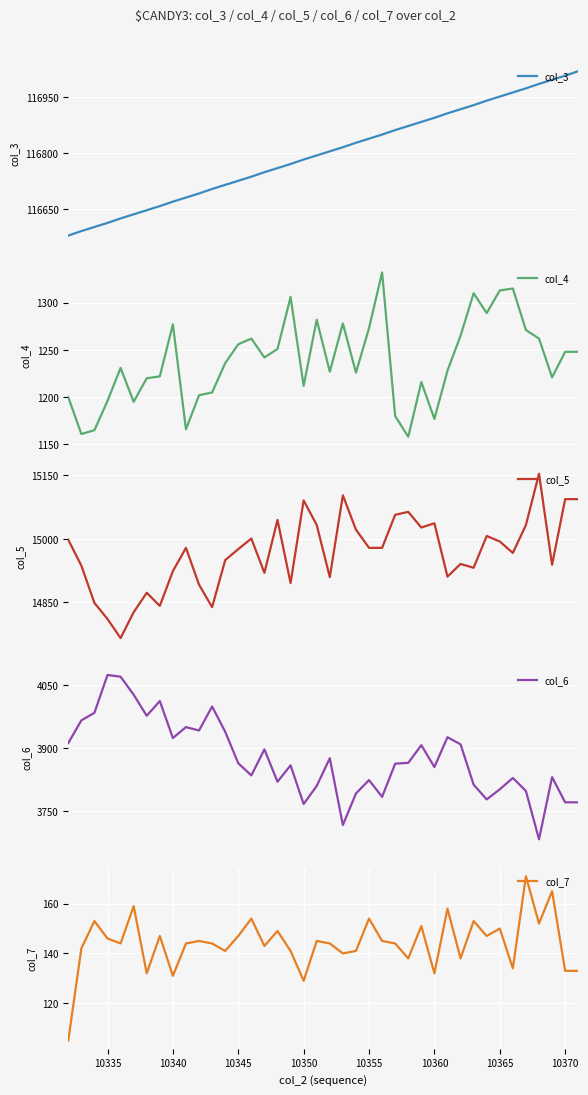

What is the difference between the maximum and minimum values in the col_6 series?

391